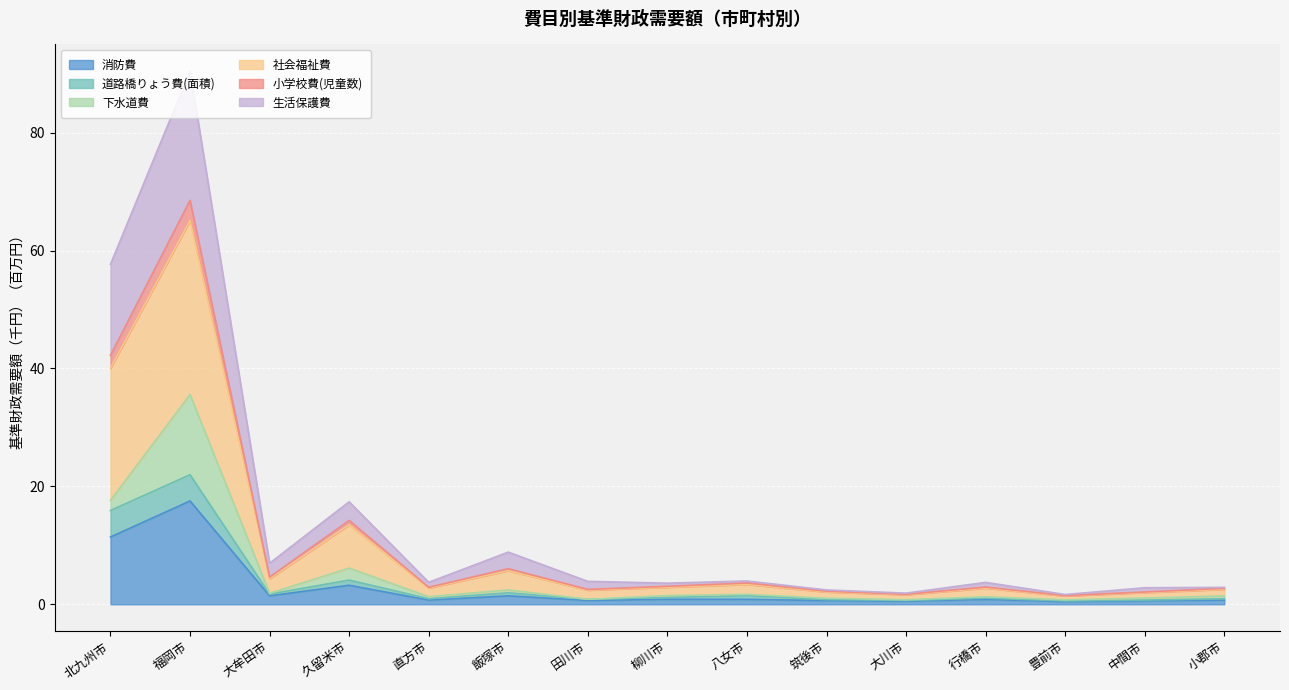

At which category is the sum across all series the highest?

福岡市